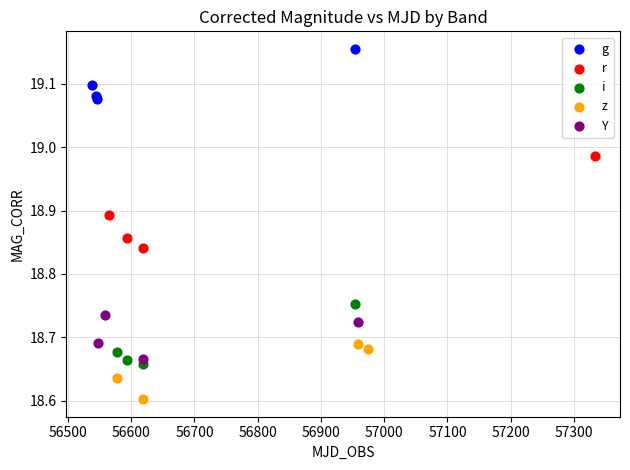

Which series has the largest Y range (max minus min)?

r